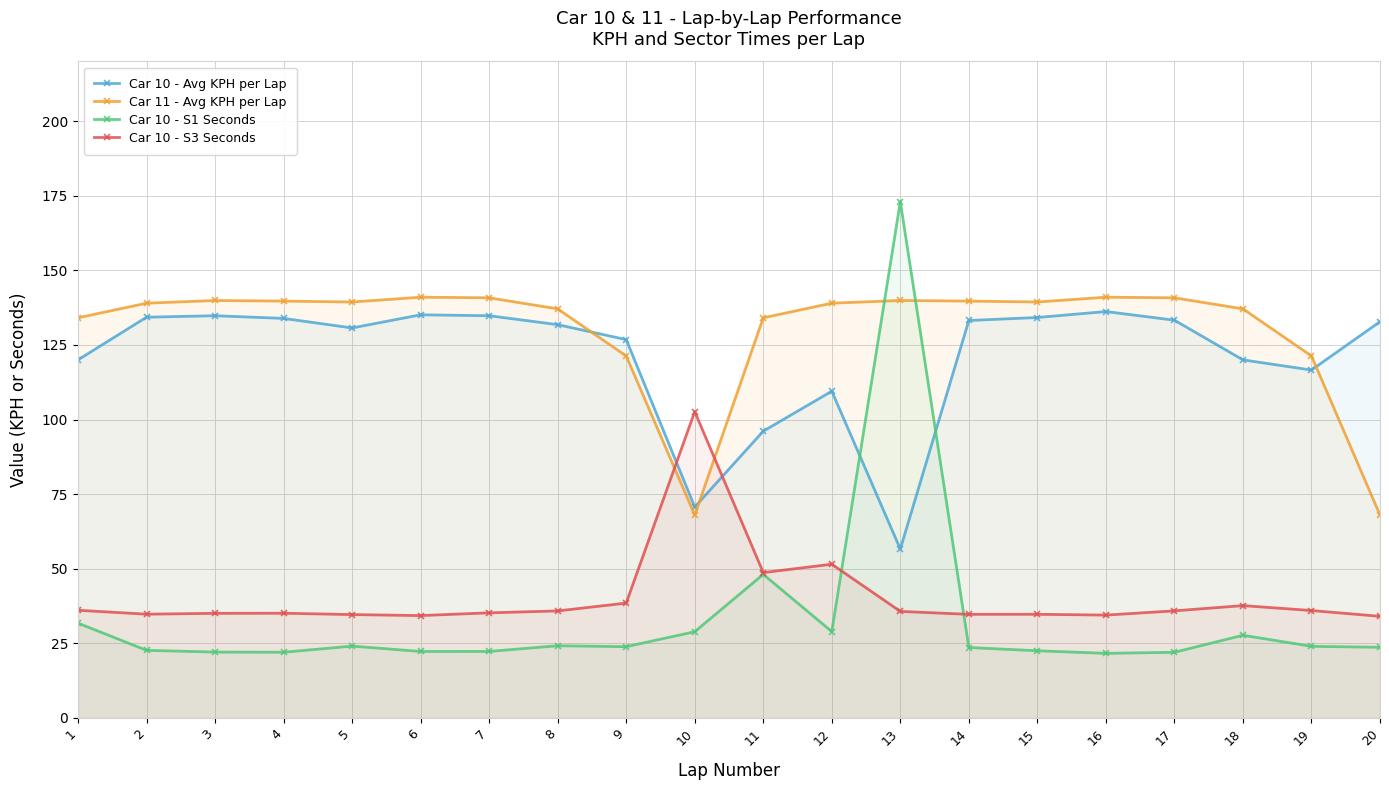

At 4, list the series in order from largest to smallest.

Car 11 - Avg KPH per Lap, Car 10 - Avg KPH per Lap, Car 10 - S3 Seconds, Car 10 - S1 Seconds